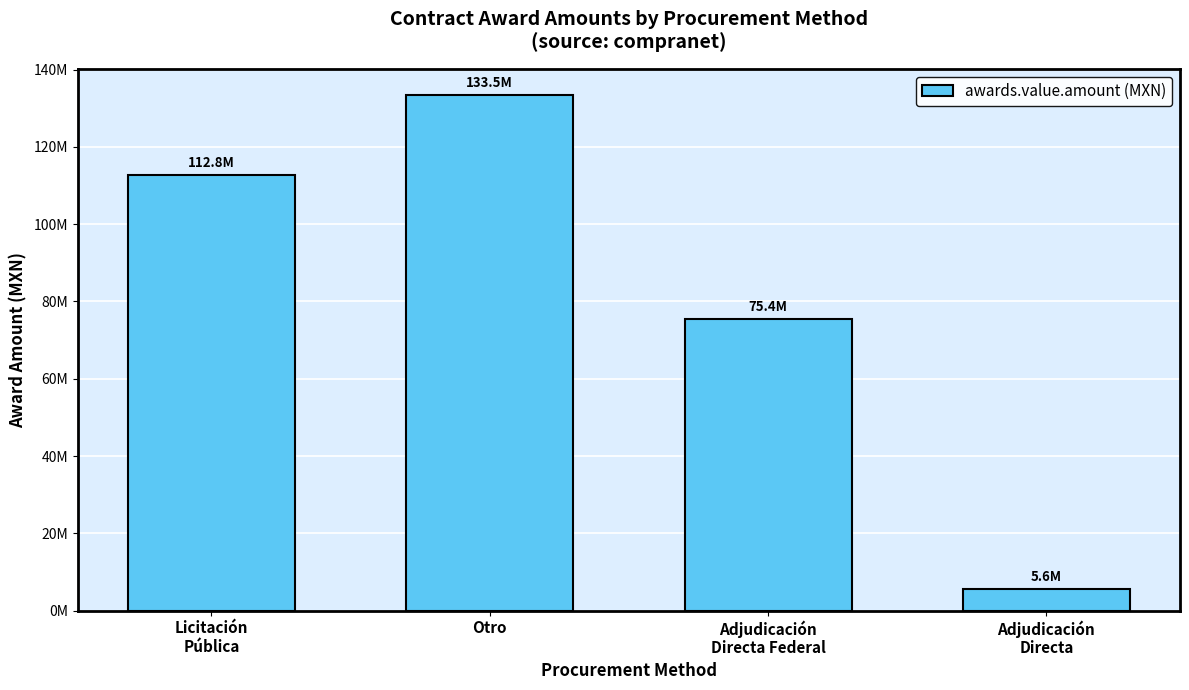

Is it true that the value at Adjudicación
Directa Federal is 35965731.5?

False